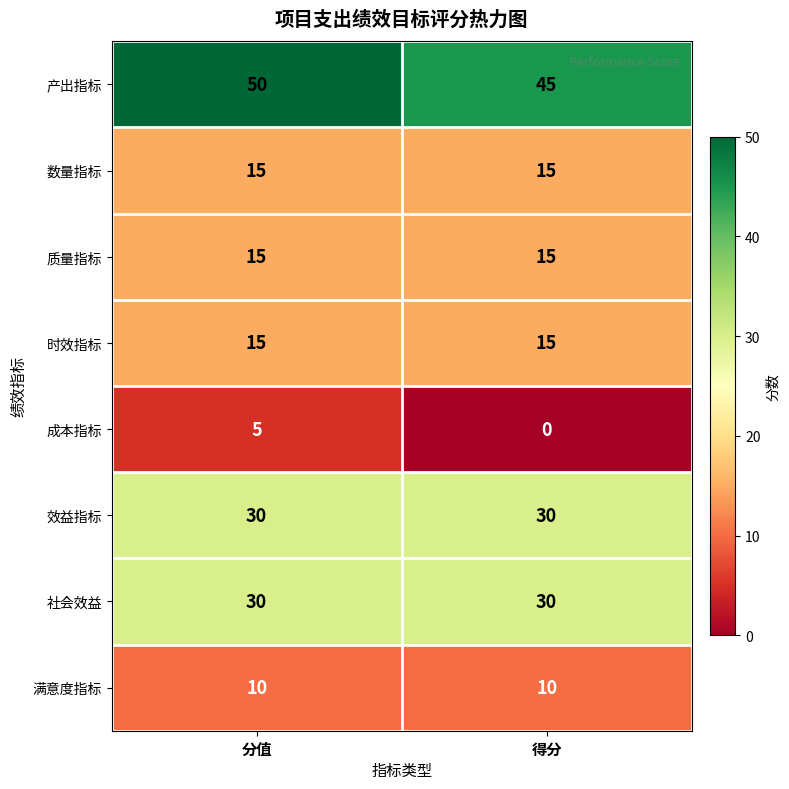

The value of 效益指标 at 分值 is 30. True or false?

True